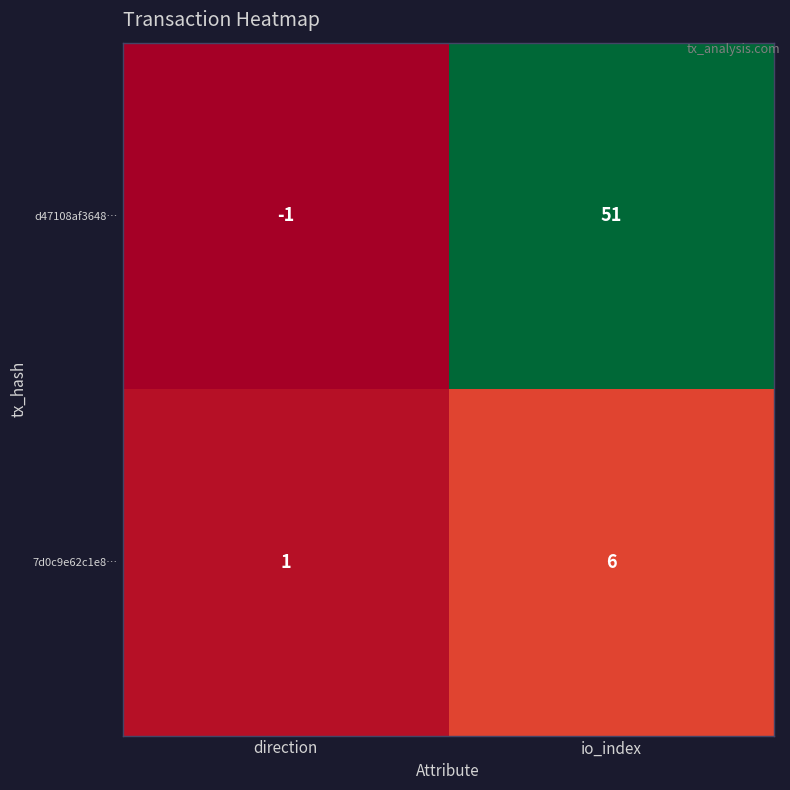

At which category is the sum across all series the highest?

io_index